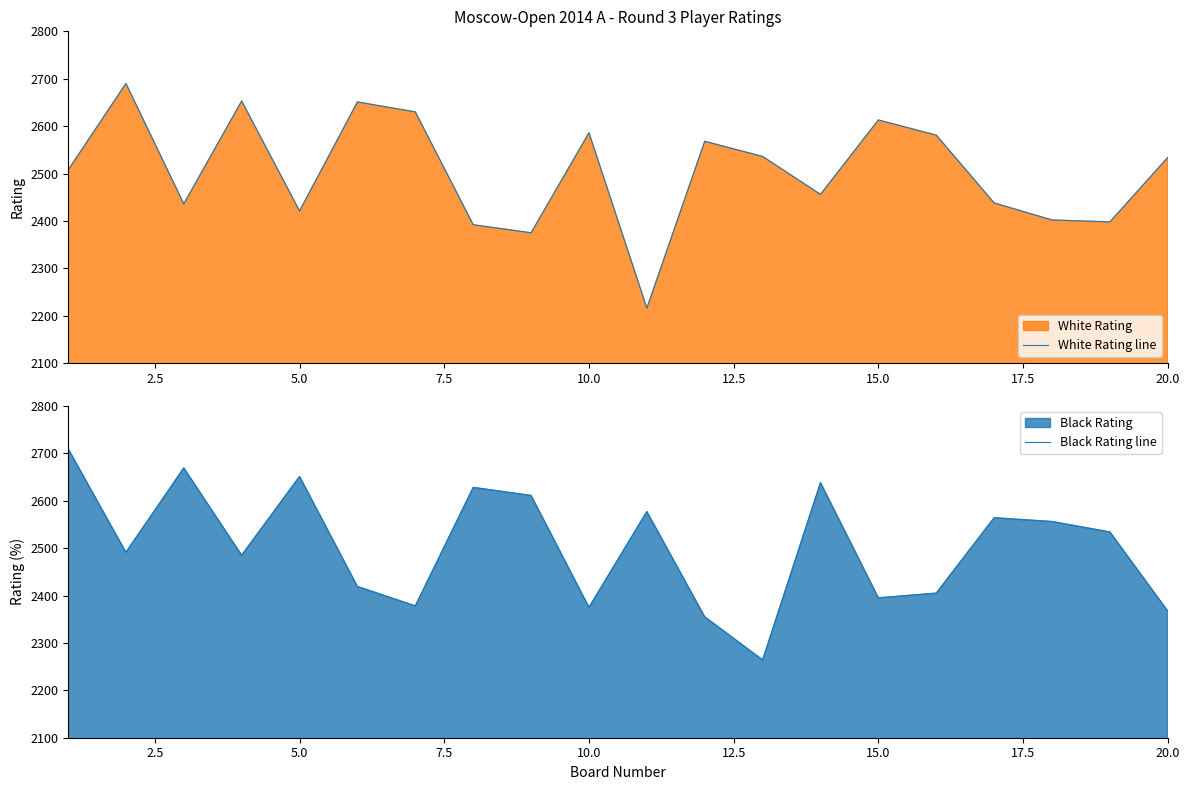

What is the highest value of the White Rating line series?

2690